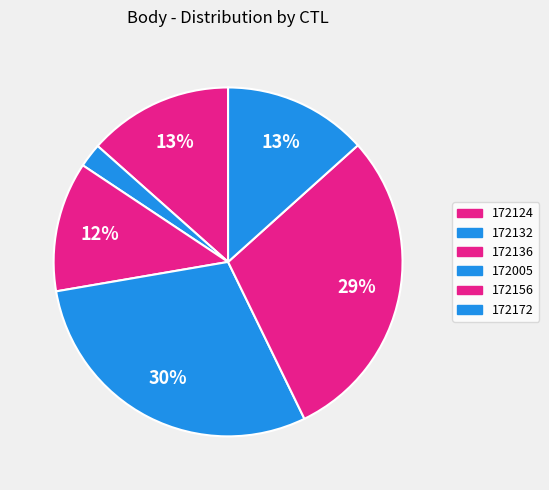

Is there any slice that represents more than half of the pie?

No